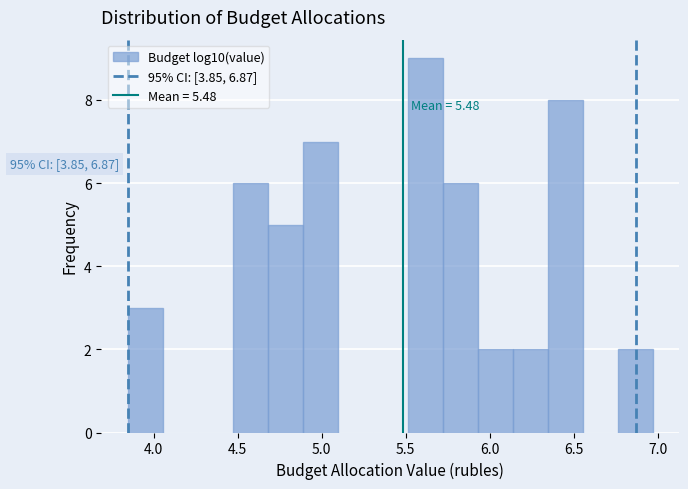

Over which range of the x-axis is the bar tallest?

5.50 to 5.70